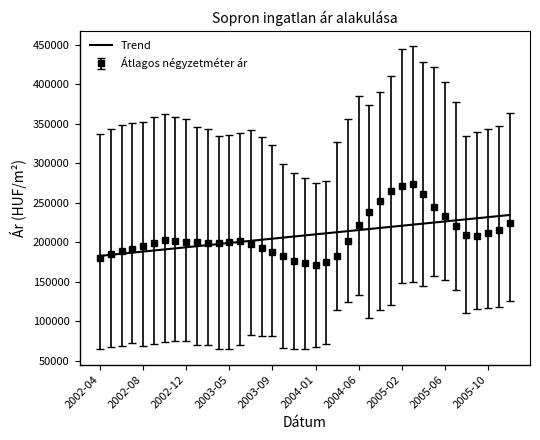

What is the greatest value displayed?

273589.0